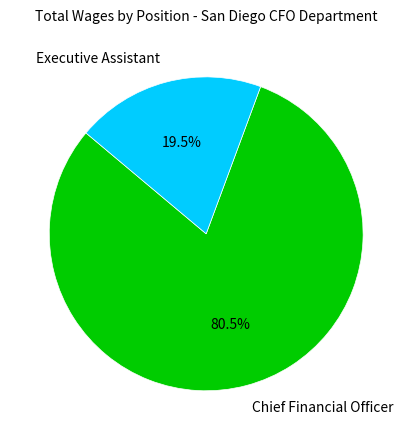

What is the ratio of the value at Executive Assistant to the value at Chief Financial Officer?

0.2